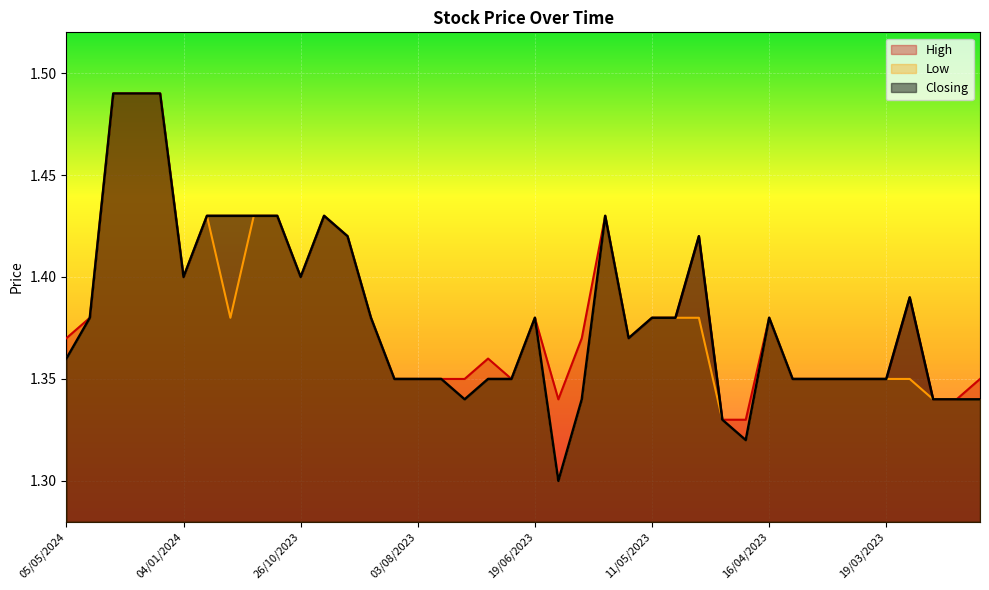

How many lines are shown in the chart?

3